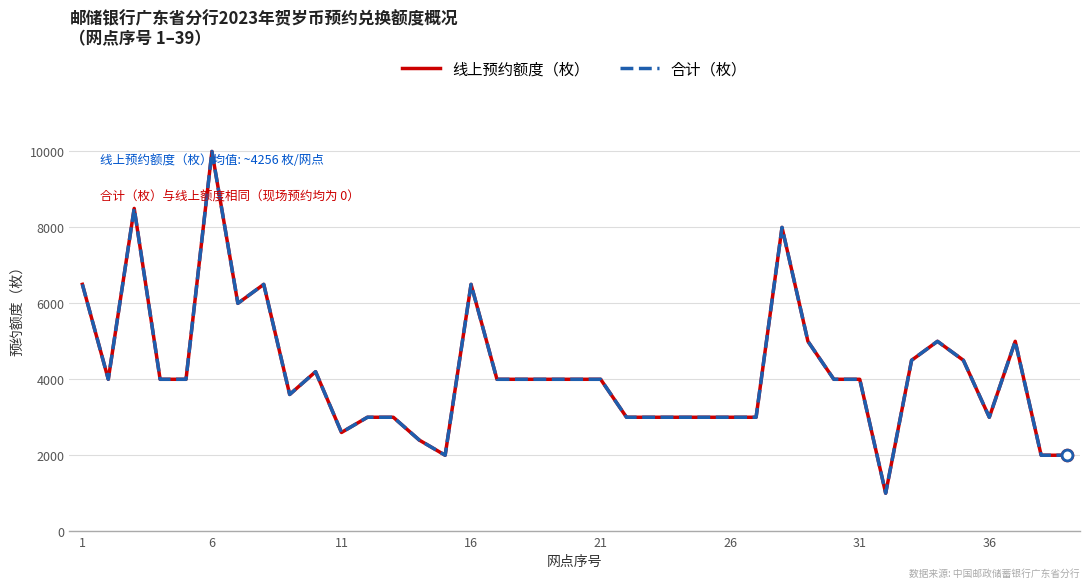

At how many categories does at least one series exceed 1963?

38